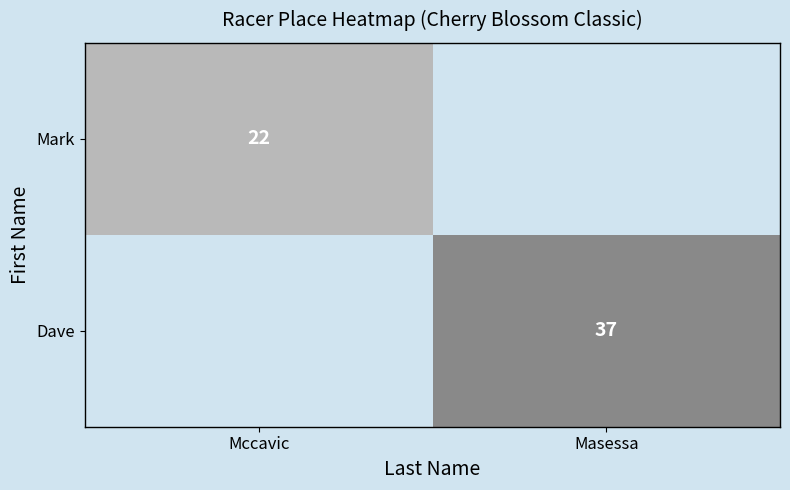

The Dave series shows 55 at Masessa. True or false?

False